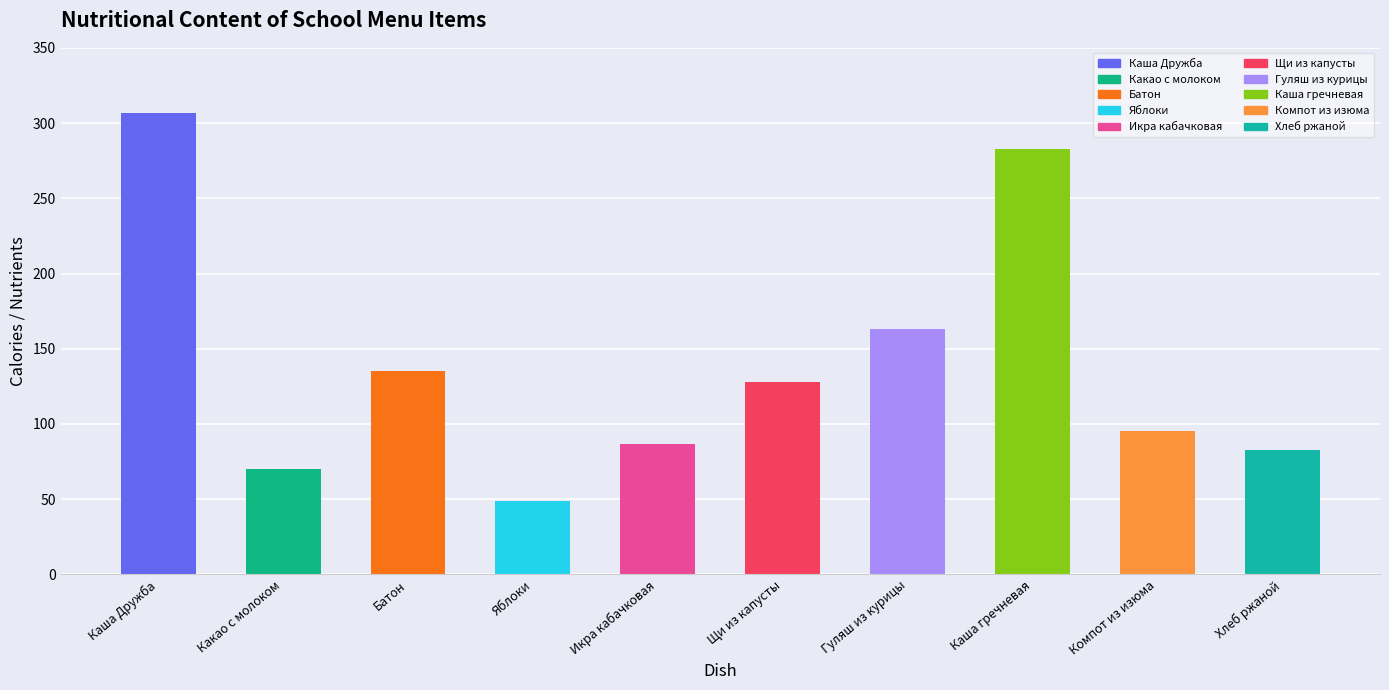

What is the value of the 4th bar from the left?

49